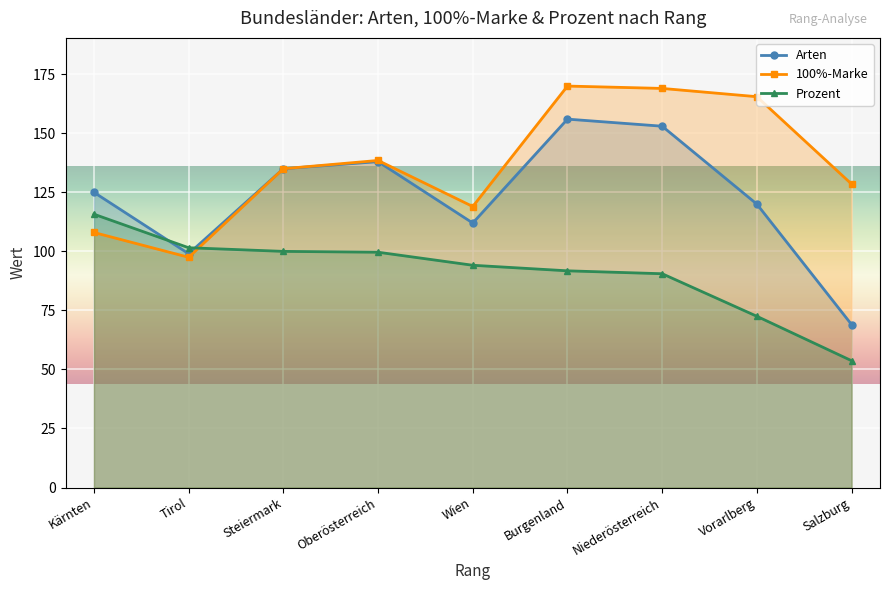

True or false: Prozent has more than 2 points higher than both neighbors.

False